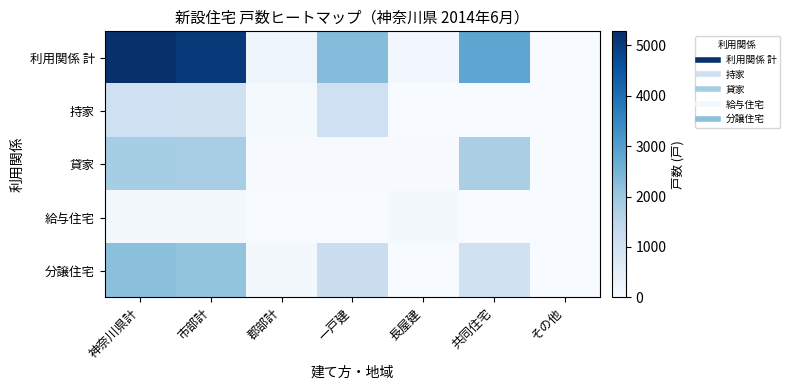

Reading left to right, transcribe all the data shown in this chart.

利用関係 計: 神奈川県計=5278	市部計=5071	郡部計=207	一戸建=2289	長屋建=152	共同住宅=2837	その他=0
持家: 神奈川県計=1102	市部計=1038	郡部計=64	一戸建=1096	長屋建=4	共同住宅=2	その他=0
貸家: 神奈川県計=1858	市部計=1824	郡部計=34	一戸建=32	長屋建=40	共同住宅=1786	その他=0
給与住宅: 神奈川県計=106	市部計=106	郡部計=0	一戸建=0	長屋建=106	共同住宅=0	その他=0
分譲住宅: 神奈川県計=2212	市部計=2103	郡部計=109	一戸建=1161	長屋建=2	共同住宅=1049	その他=0